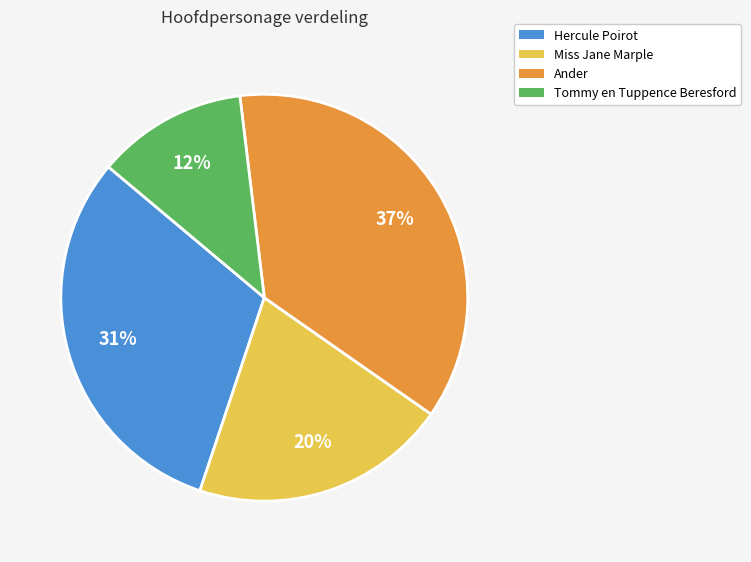

Does any single category account for the majority?

No